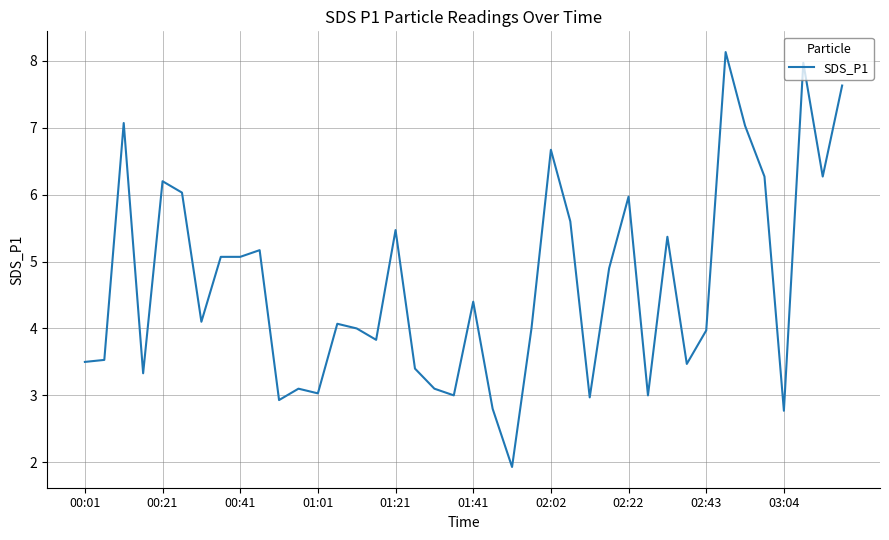

What is the difference between the maximum and minimum values?

6.2